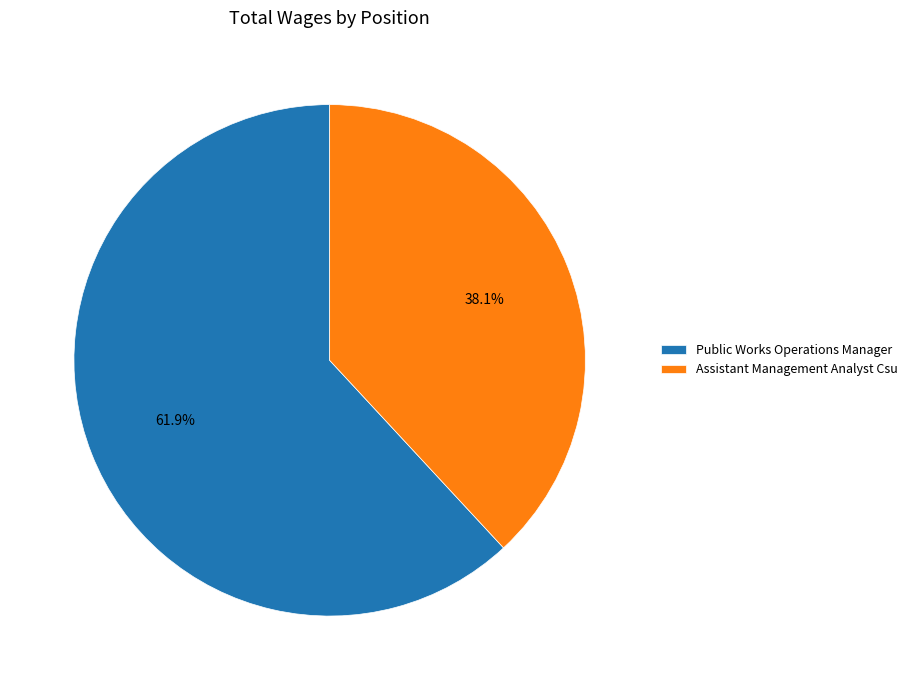

Is there a majority slice in this chart?

Yes